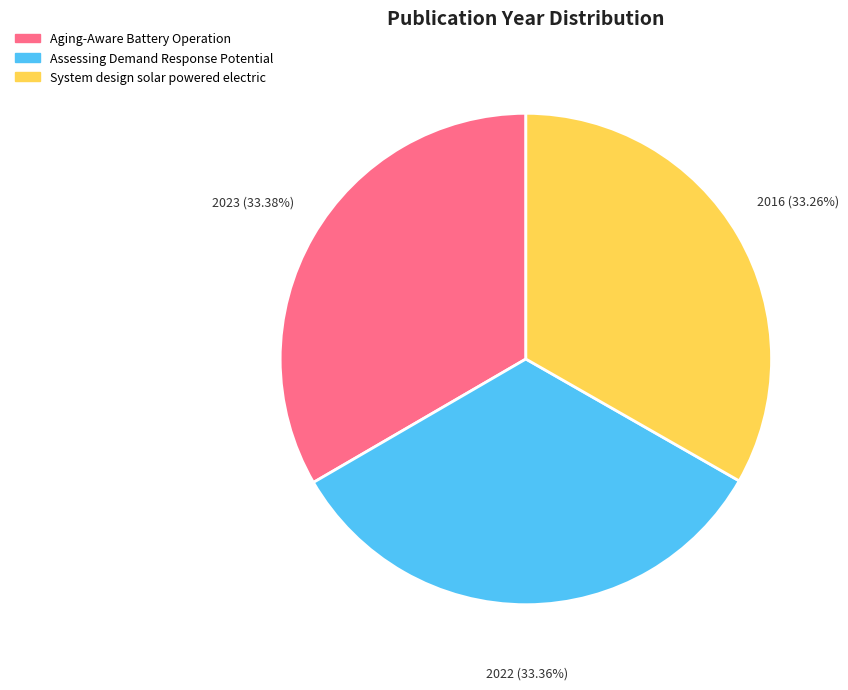

Combined, do Aging-Aware Battery Operation and Assessing Demand Response Potential account for over 50%?

Yes